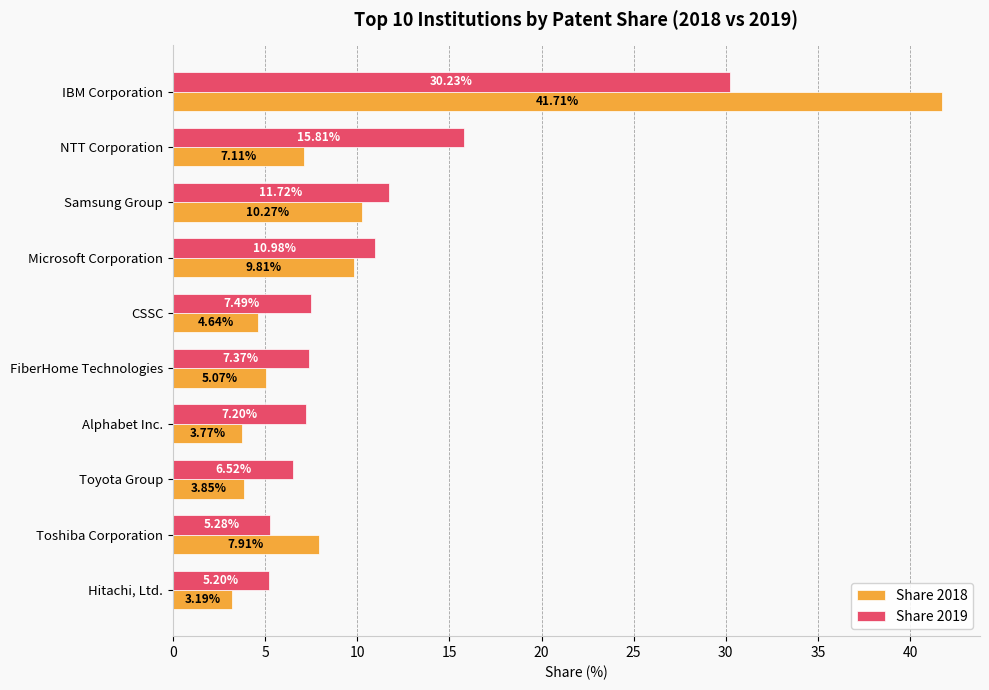

List the series in order of their overall mean, lowest first.

Share 2018, Share 2019